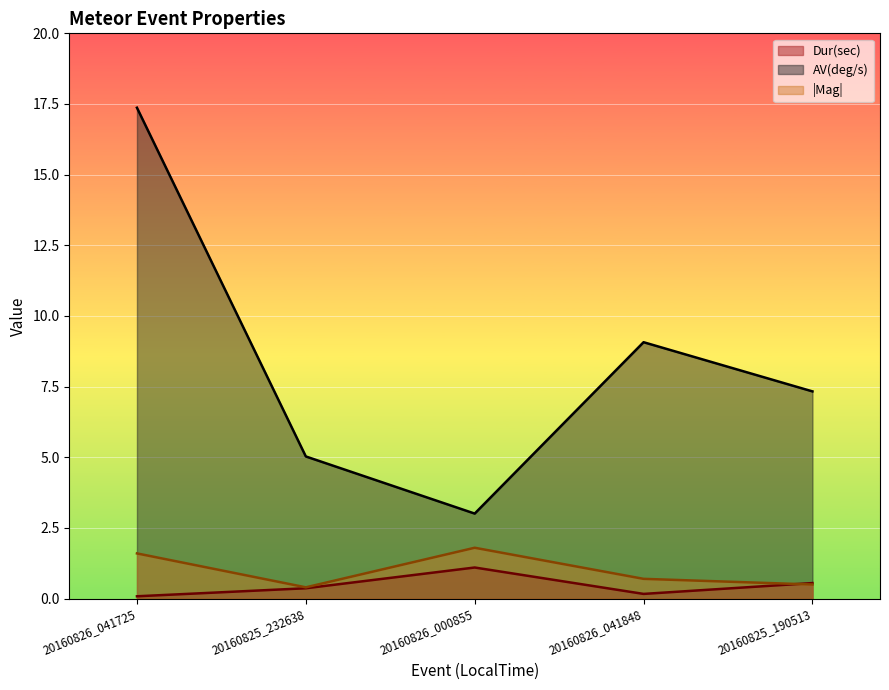

How many distinct data groups are displayed?

3